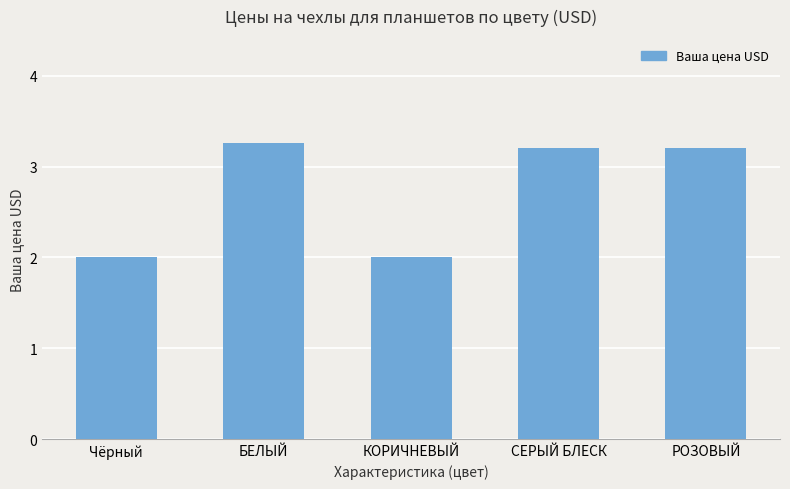

What is the greatest value displayed?

3.3